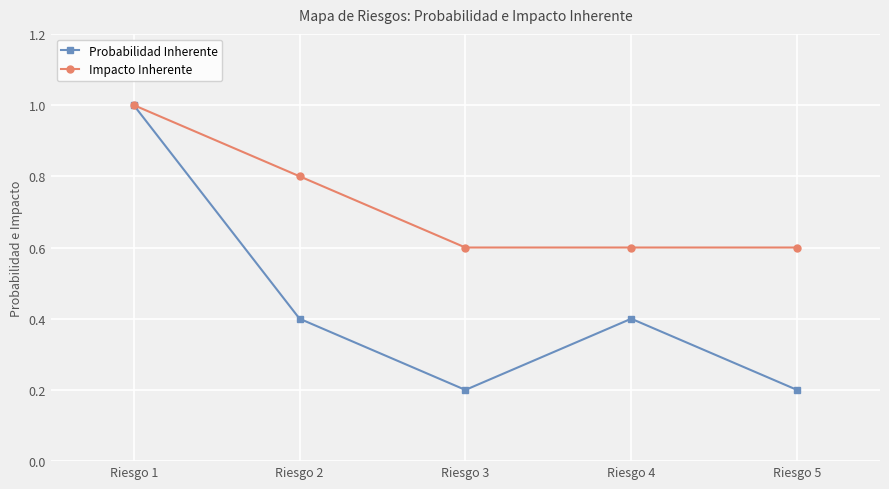

What is the difference between the maximum and minimum values in the Probabilidad Inherente series?

0.8